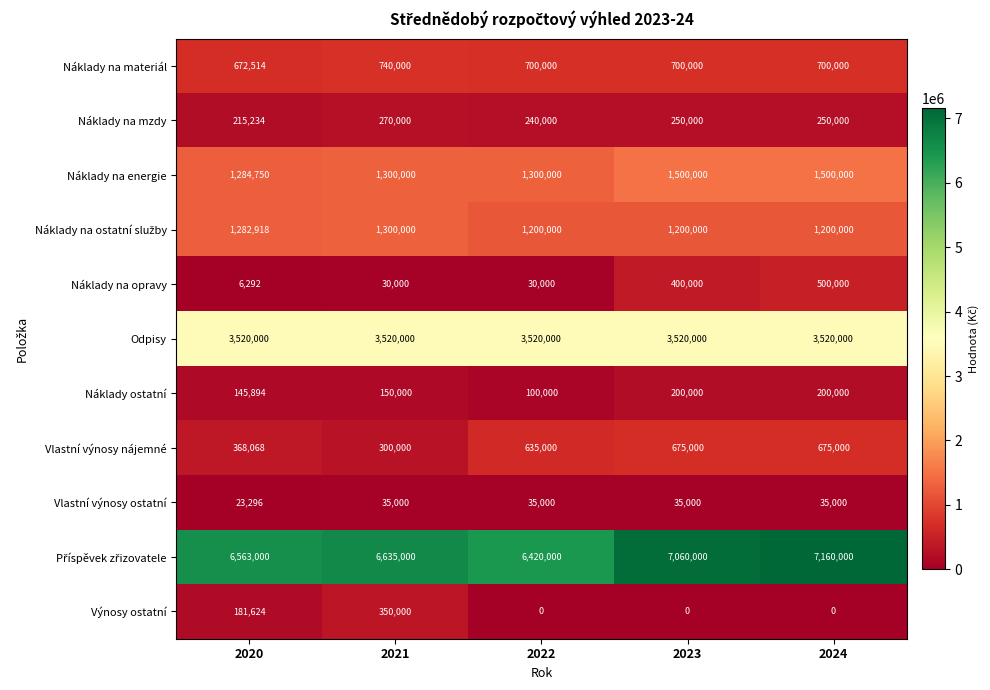

What is the difference between the highest and lowest values at 2021?

6605000